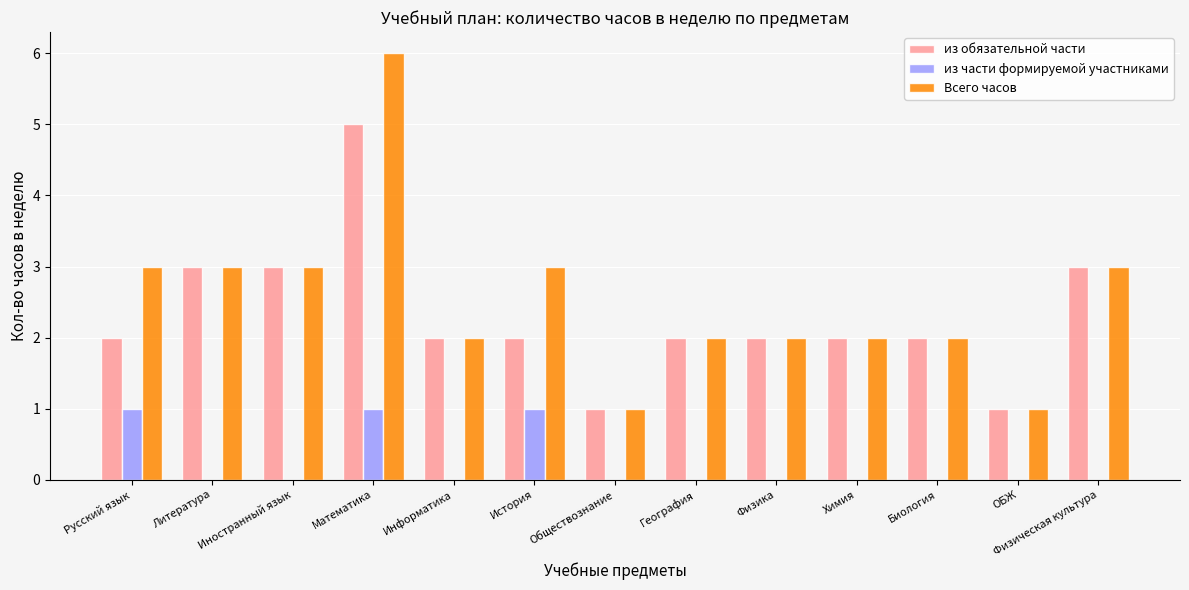

What is the spread (max minus min) of values at Обществознание?

1